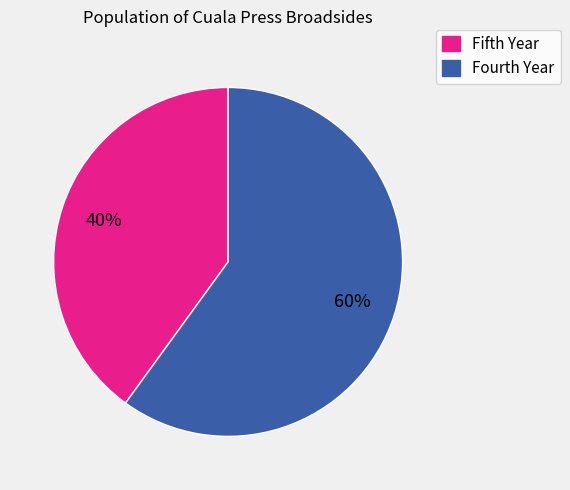

Is there a majority slice in this chart?

Yes